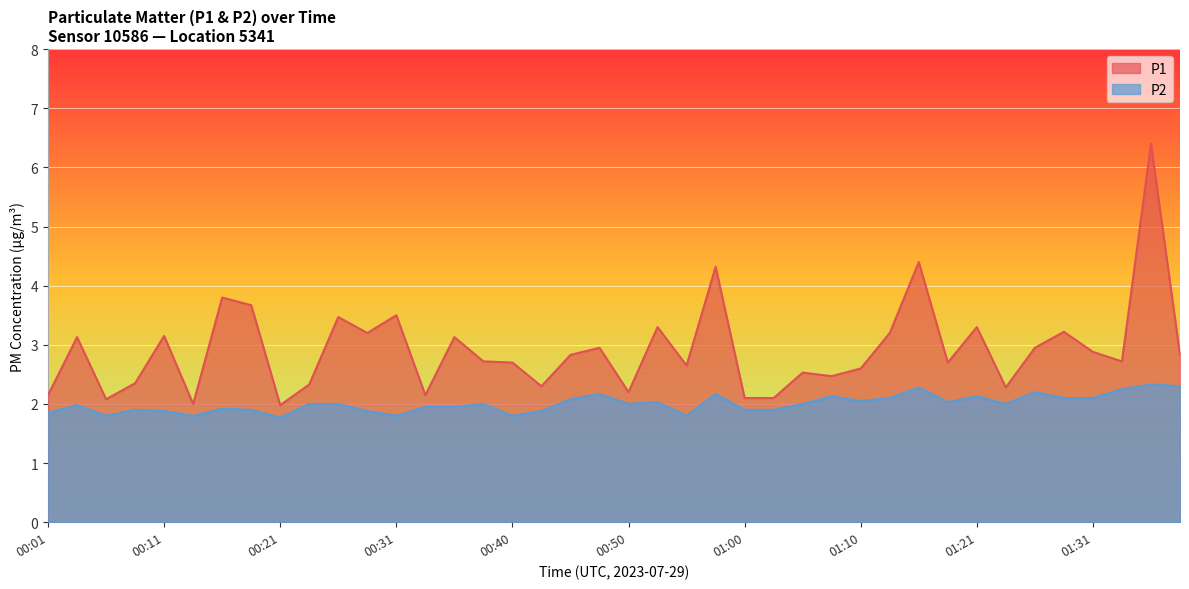

True or false: P2 and P1 cross at least once.

False